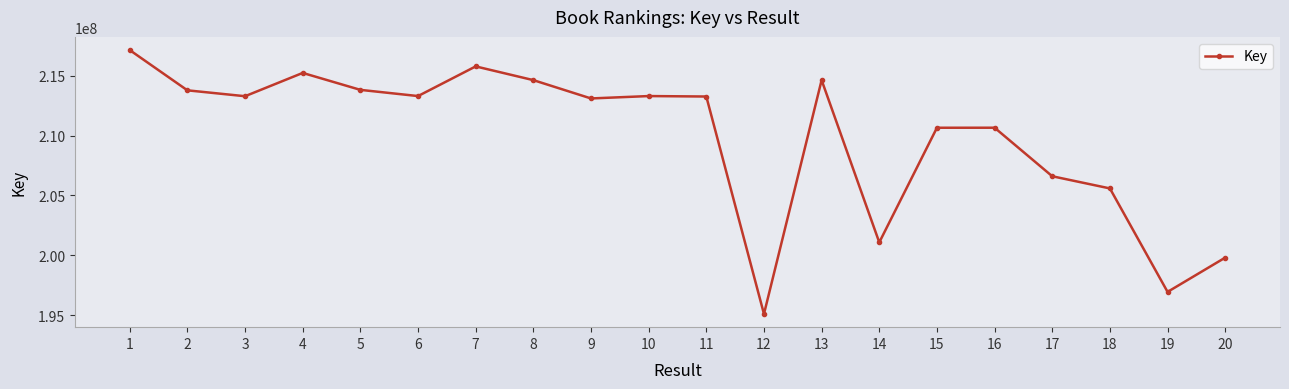

Is it true that the value at 10 is 362095892?

False